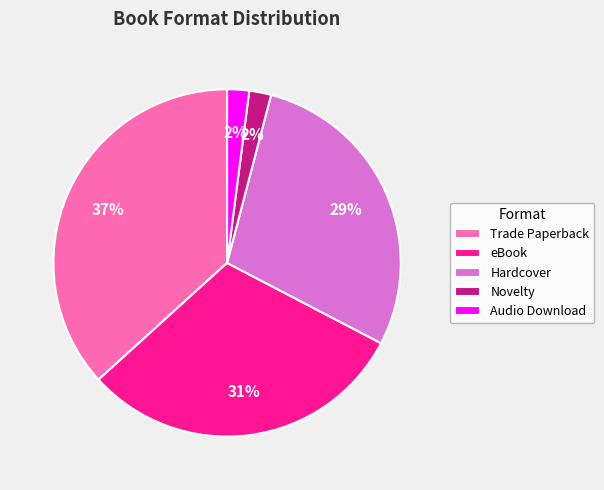

Is the sum of Hardcover and Novelty greater than half?

No